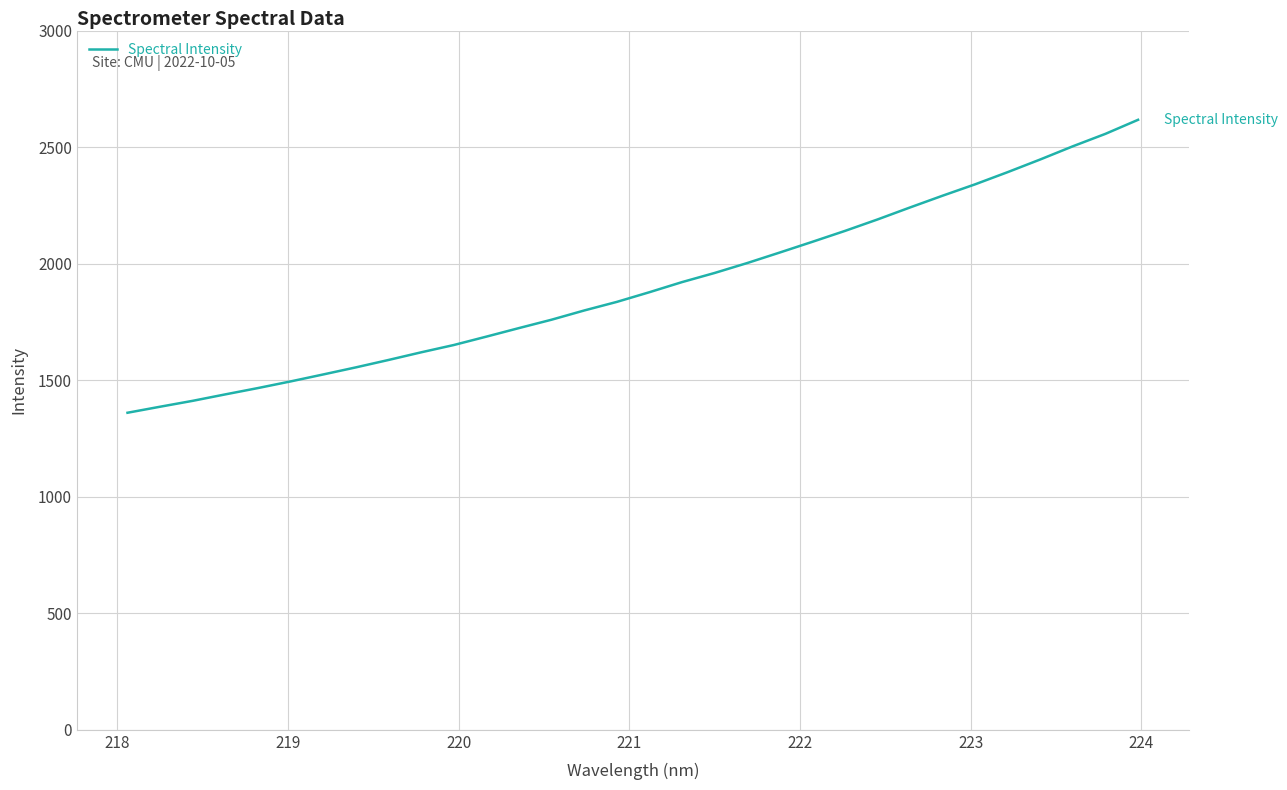

What is the difference between the maximum and minimum values?

1256.8